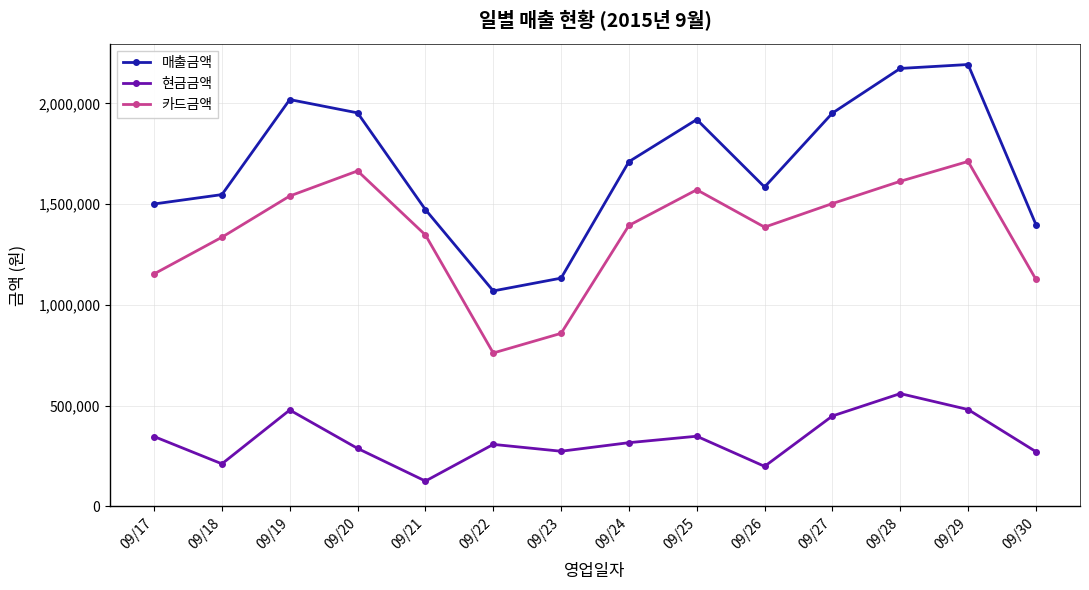

Count the number of categories in the chart.

14